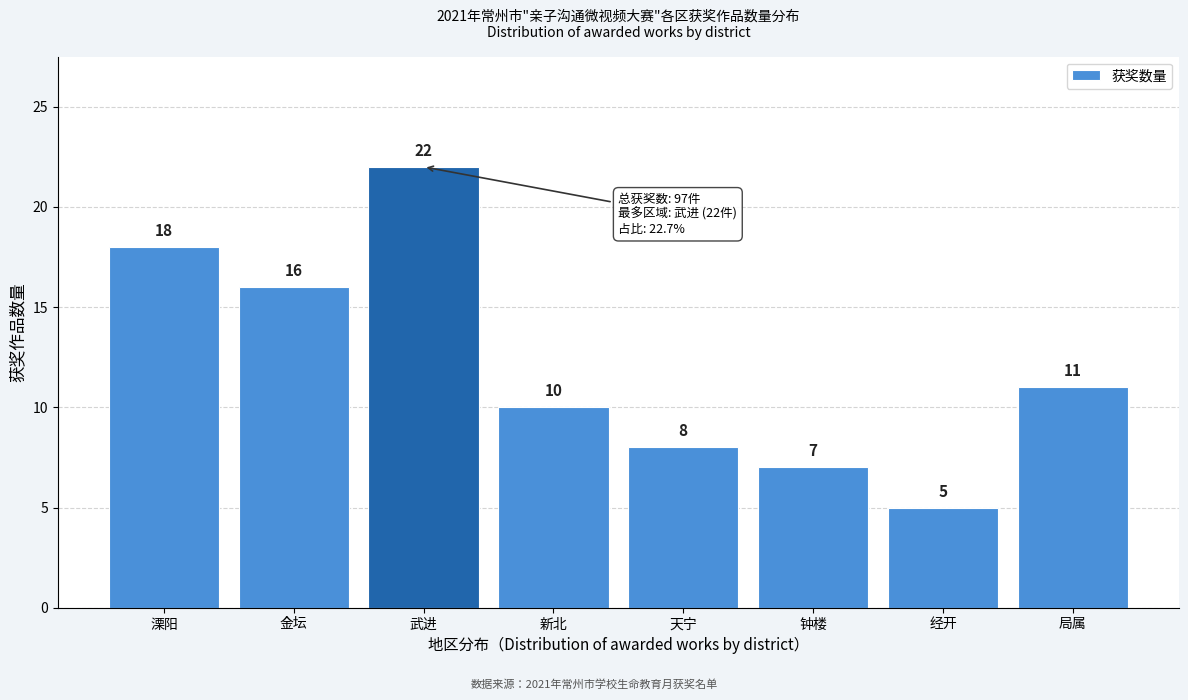

Reading left to right, transcribe all the data shown in this chart.

18	16	22	10	8	7	5	11